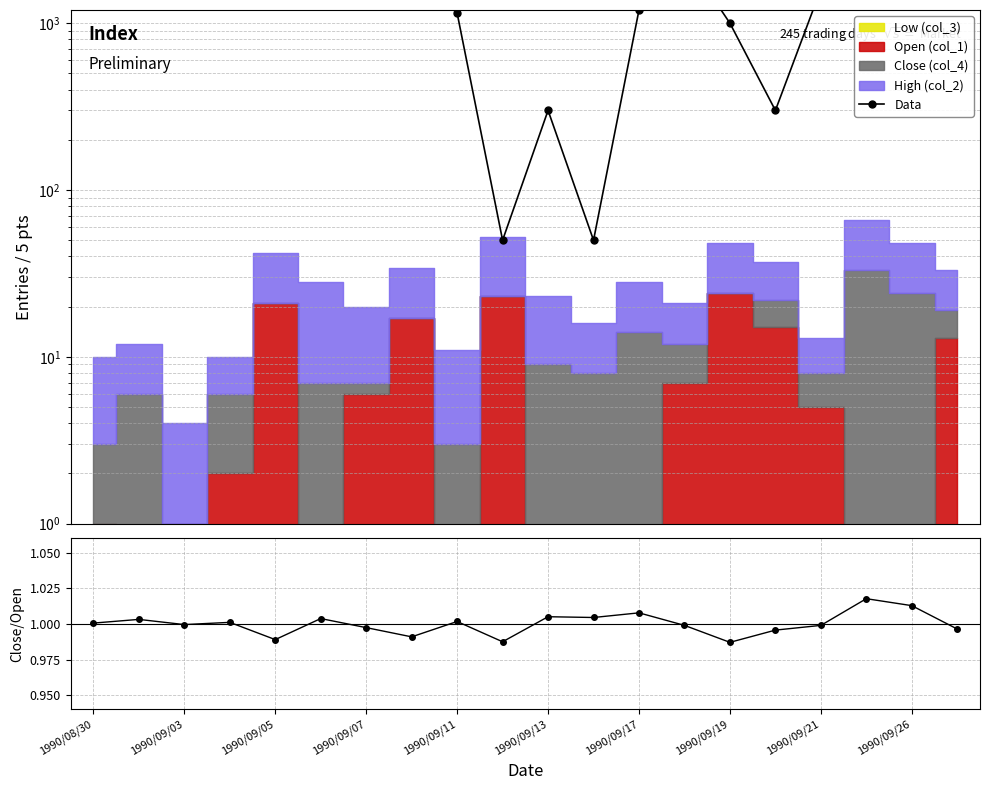

What is the sum of the Data values at 1990/09/03 and 13?

8850.0